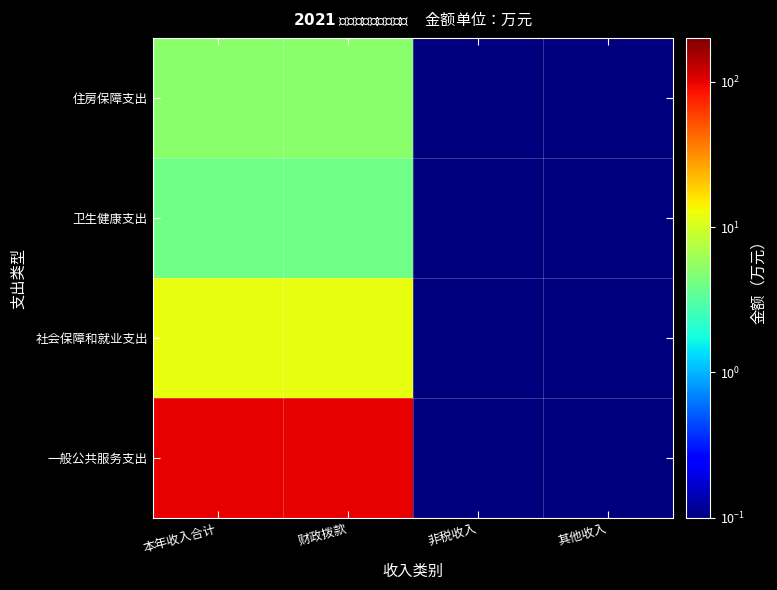

Rank the series at 非税收入 from highest to lowest value.

一般公共服务支出, 社会保障和就业支出, 卫生健康支出, 住房保障支出